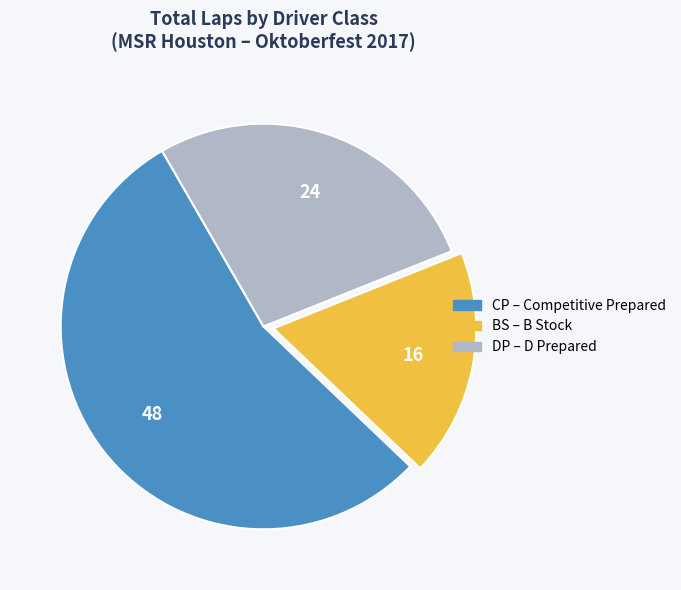

How many slices are in this pie chart?

3